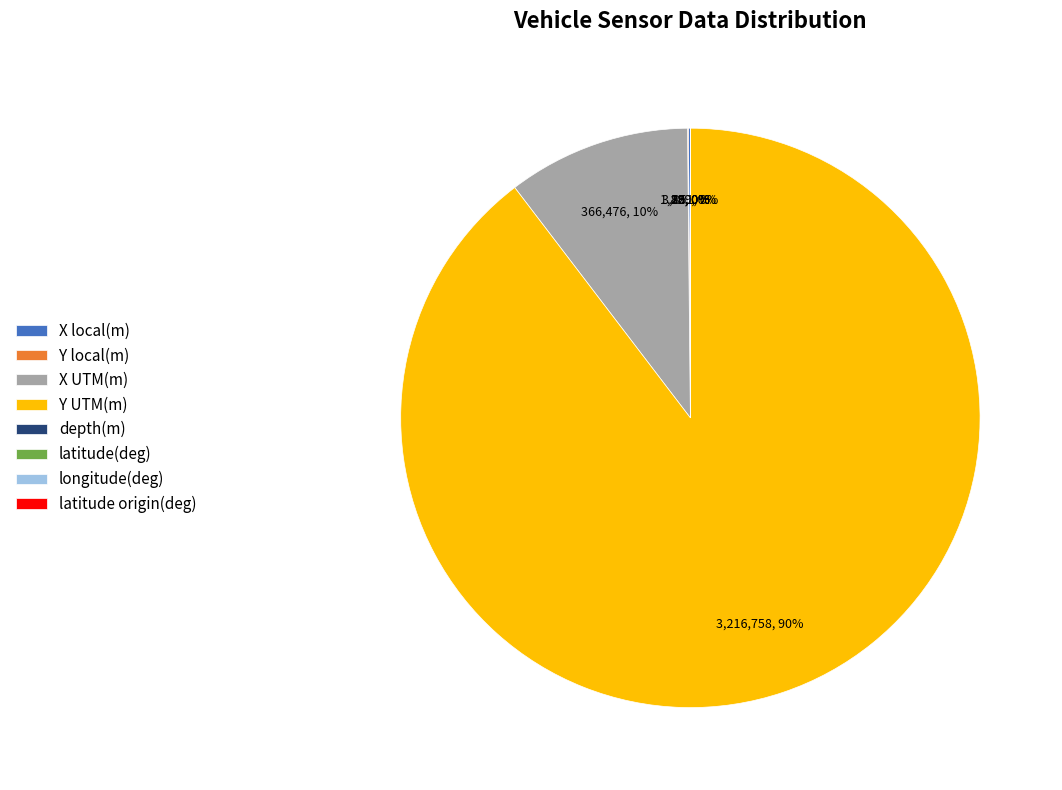

Does Y UTM(m) account for over 50% of the chart?

Yes